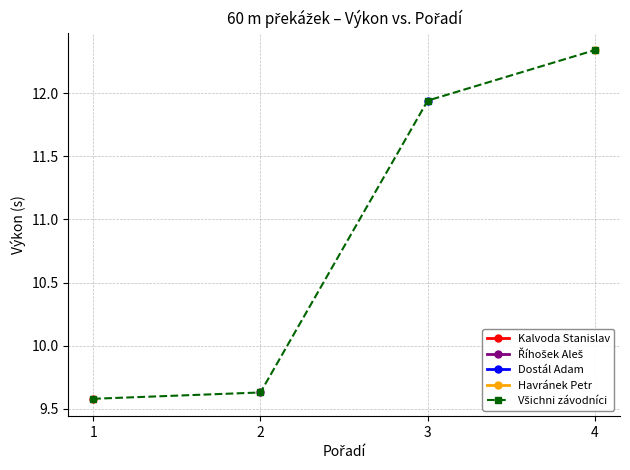

At which label does the data first exceed 11?

3